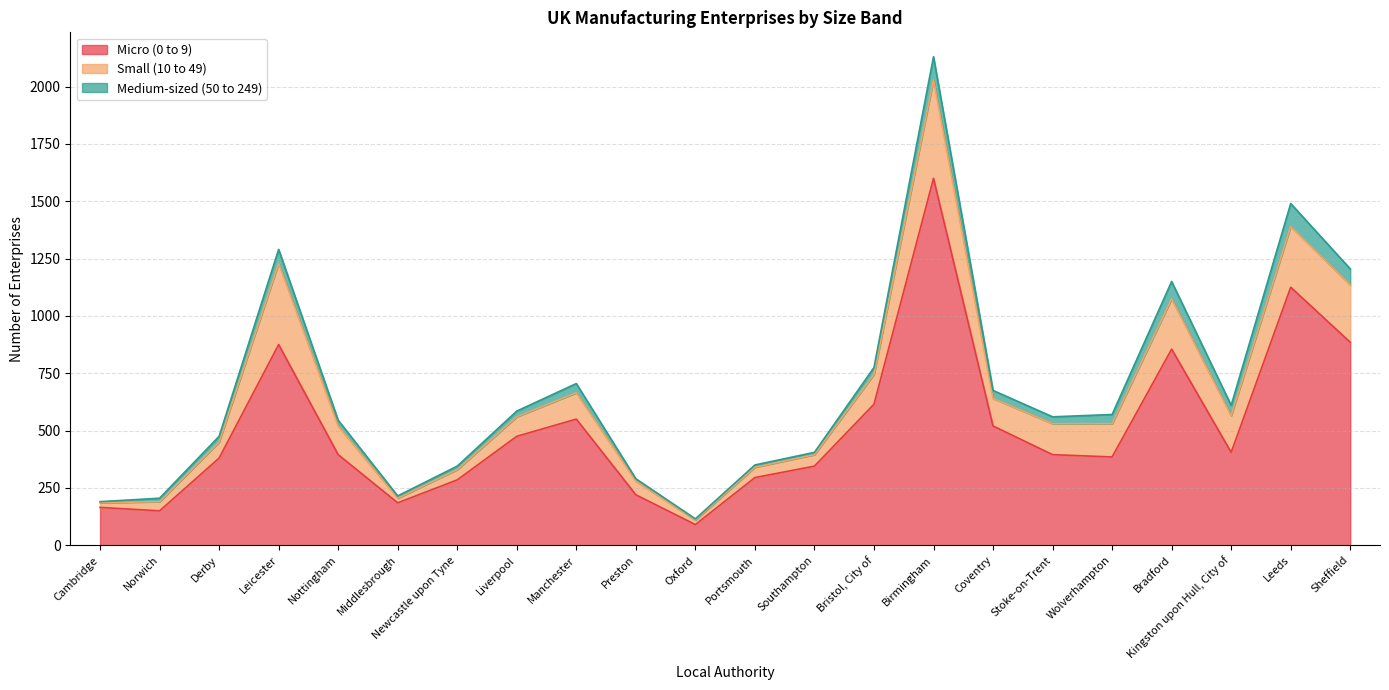

At which label is Micro (0 to 9) closest to 845?

Bradford